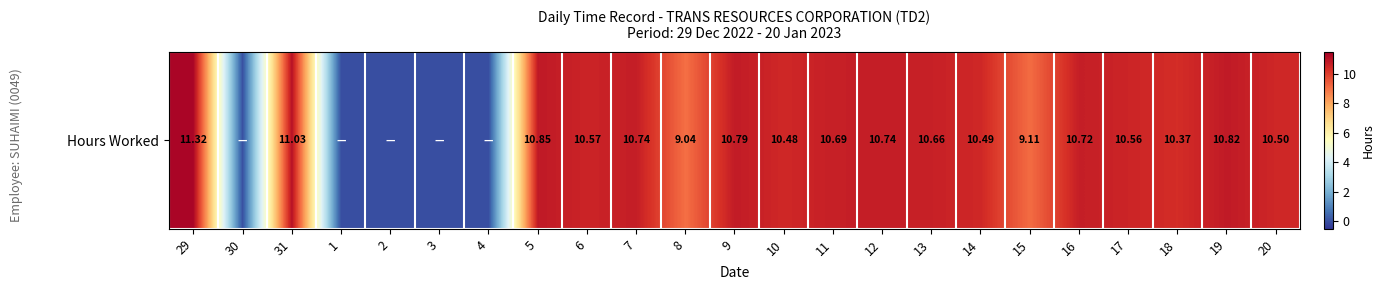

What is the difference between the maximum and second lowest values?

11.3